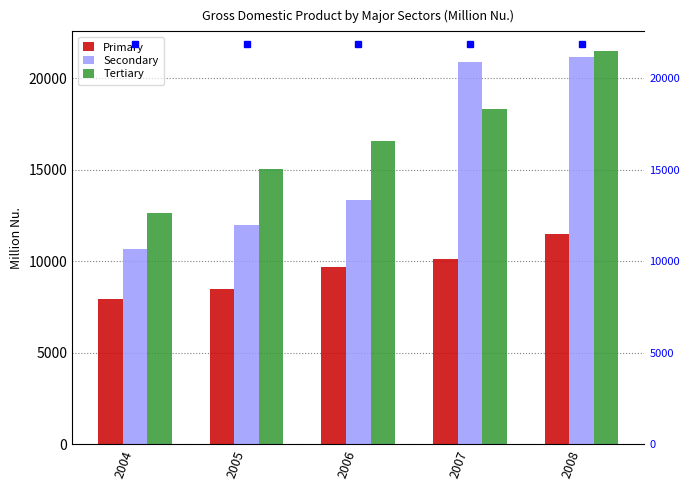

What is the difference between the maximum and minimum values in the Secondary series?

10504.4